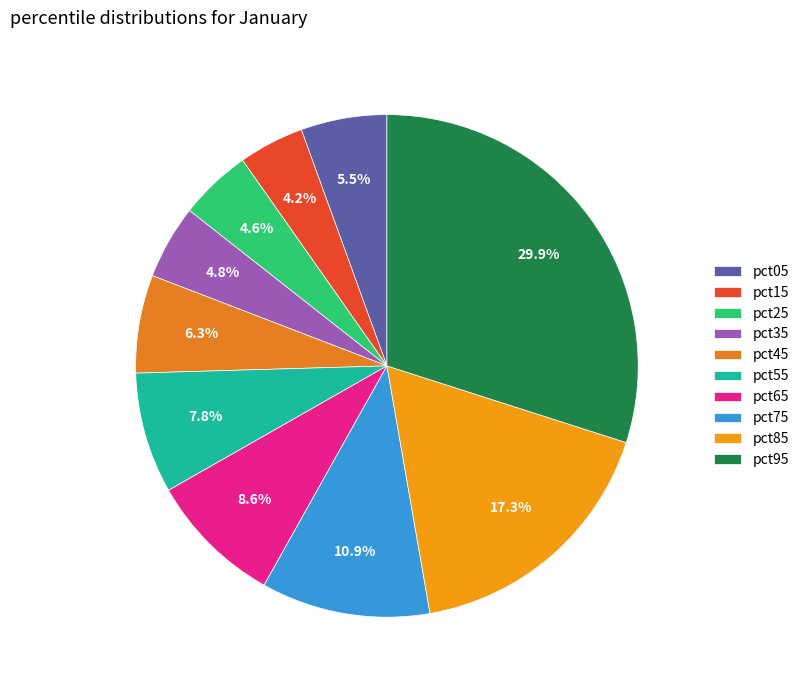

Is it true that pct35 is 5% of the pie?

True